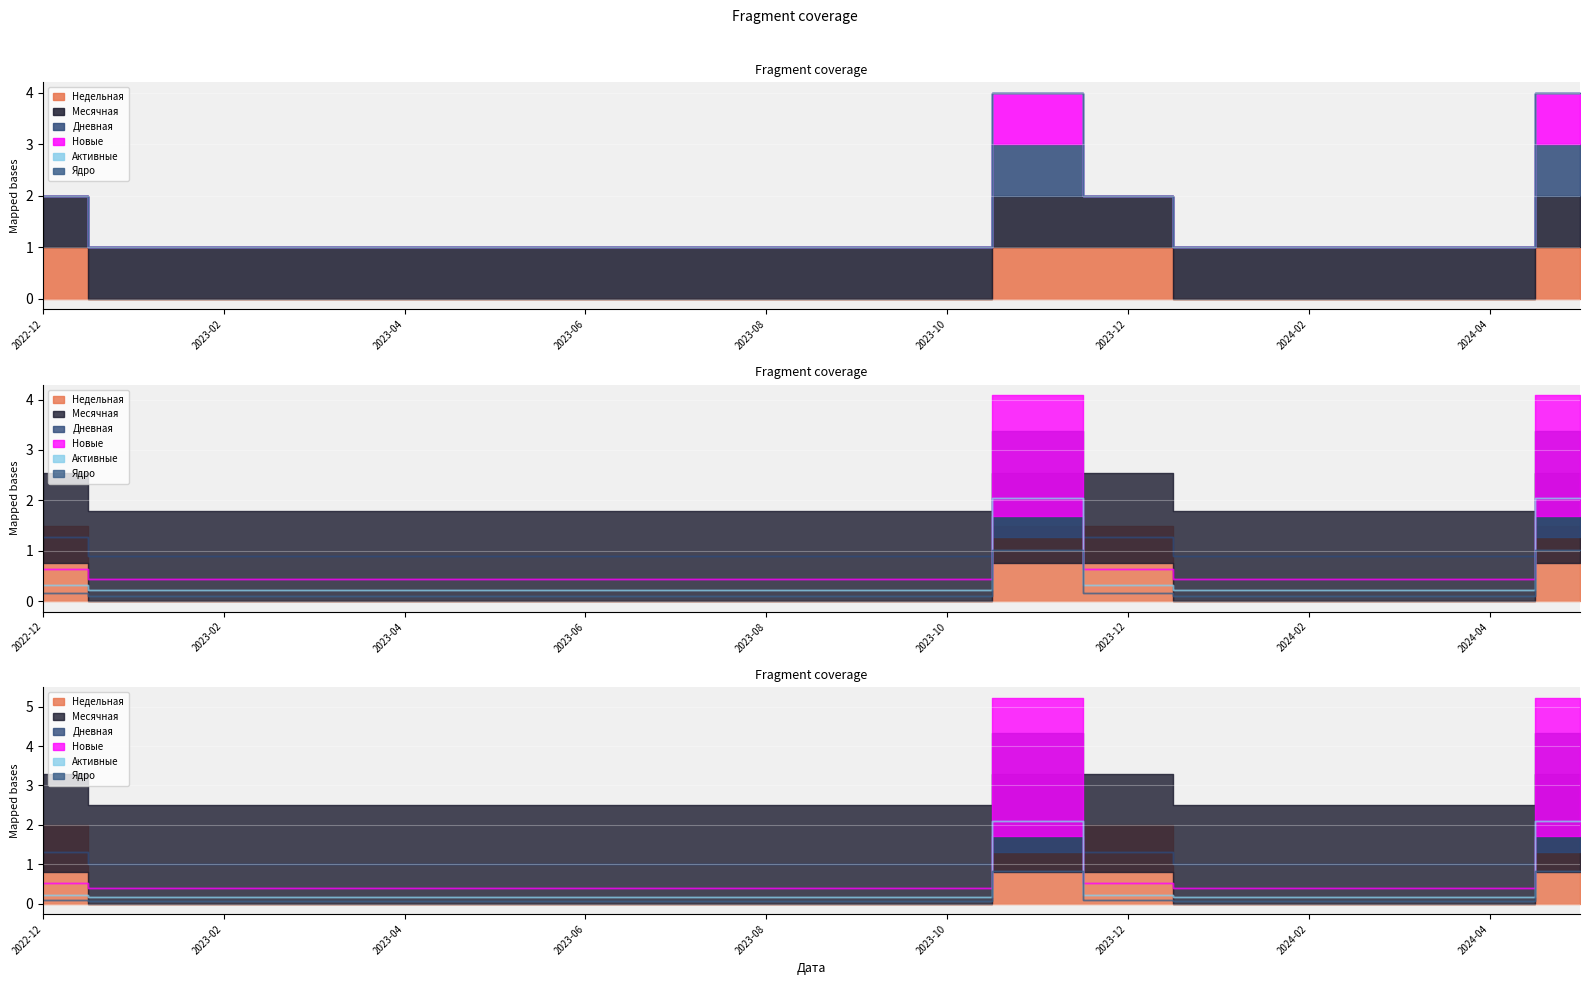

Between 2023-12 and 2023-06, which is larger?

2023-12